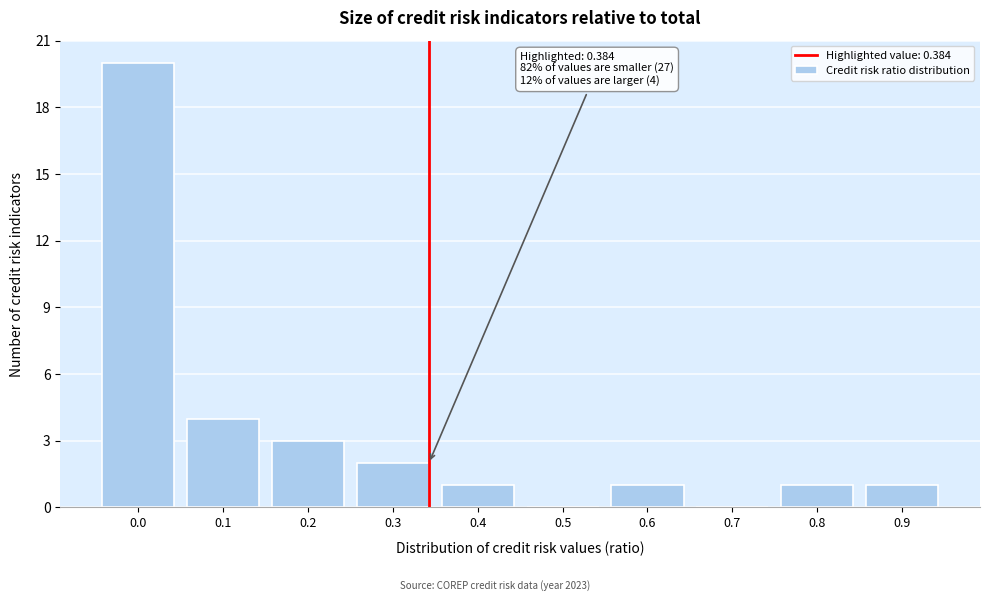

Reading left to right, extract all data points from this chart.

0.0=20	0.1=4	0.2=3	0.3=2	0.4=1	0.5=0	0.6=1	0.7=0	0.8=1	0.9=1